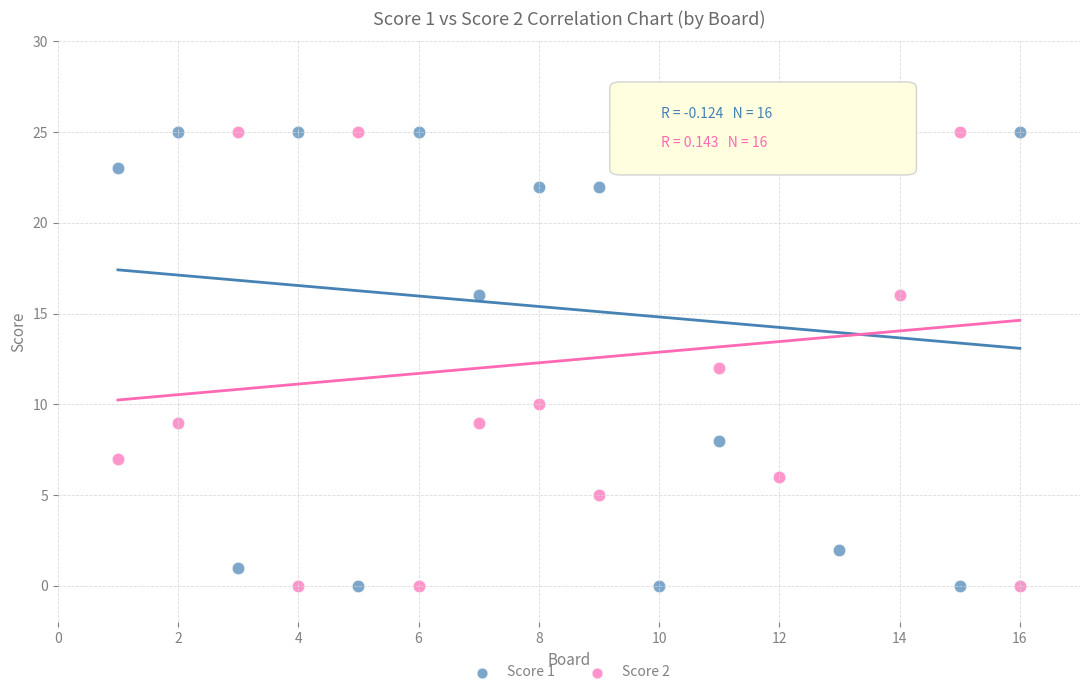

What is the X range (max minus min) for the scatter plot?

15